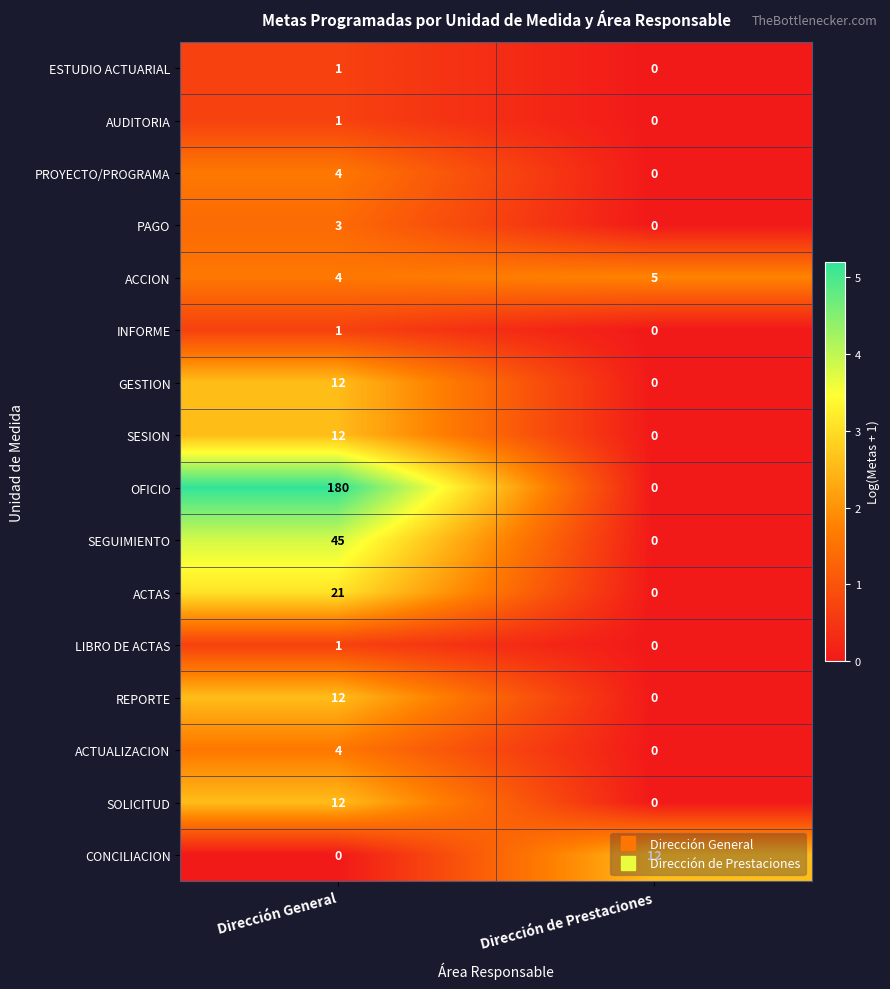

At which category is the sum across all series the highest?

Dirección General